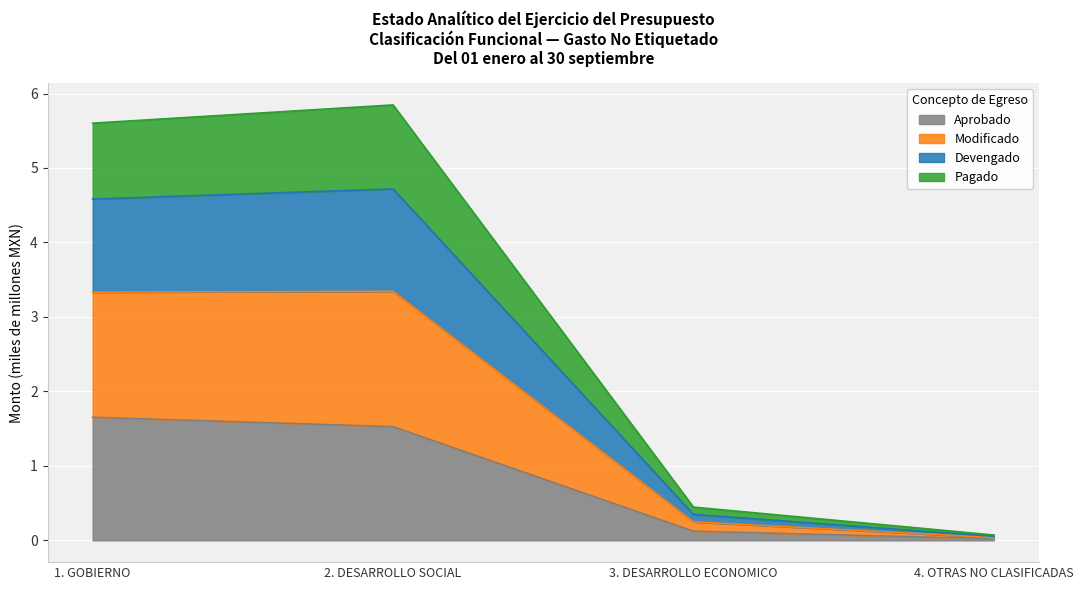

The Devengado series shows 7.8 at 1. GOBIERNO. True or false?

False